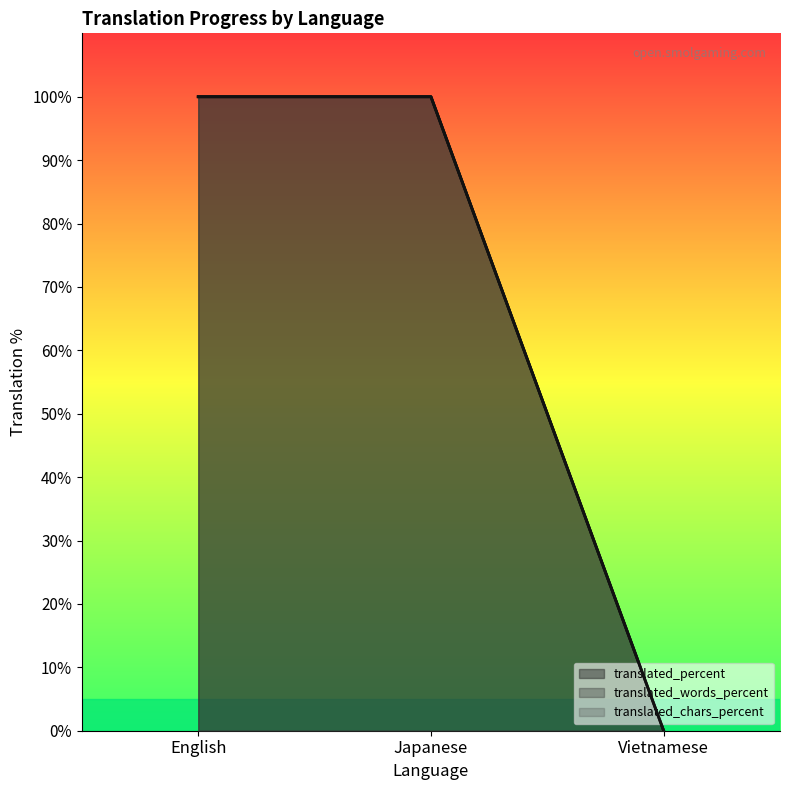

What is the label of the 2nd point from the left?

Japanese